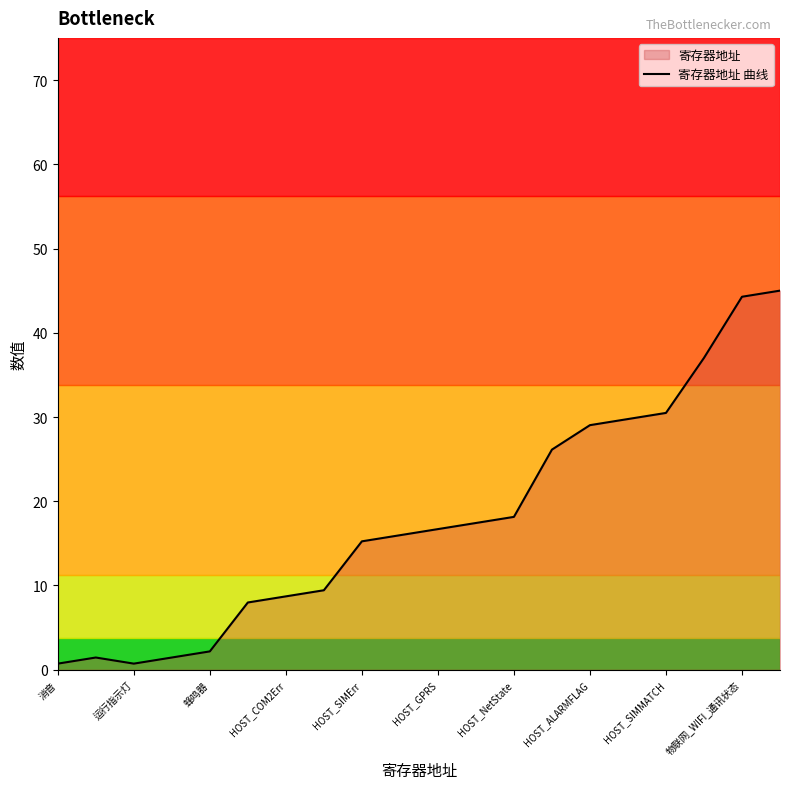

Where is the first local minimum?

运行指示灯